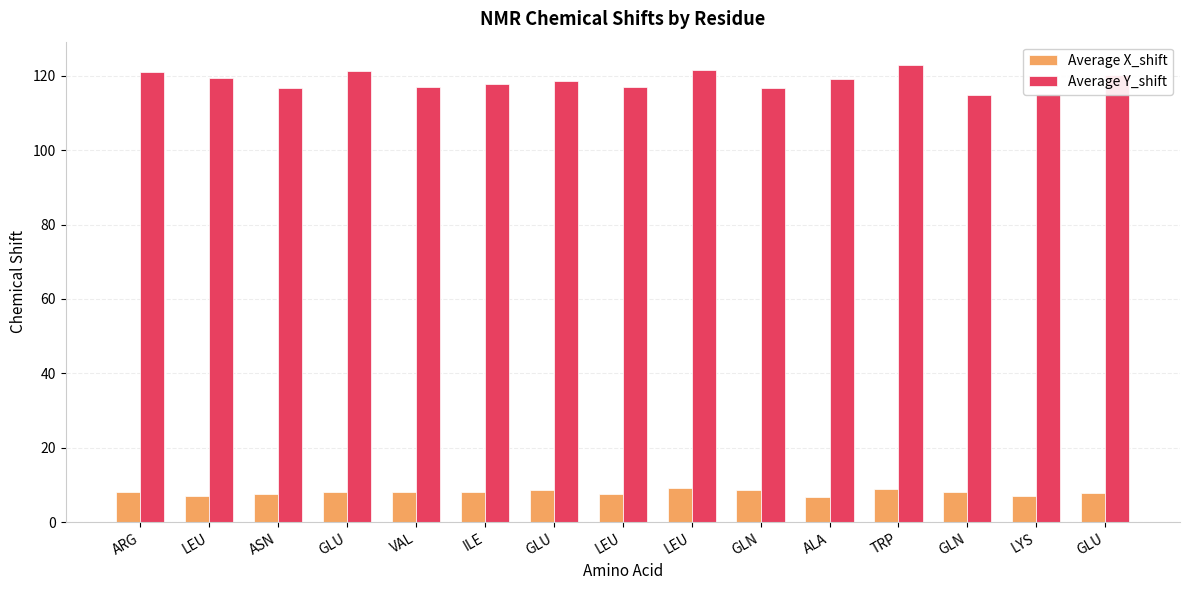

Between ARG and LYS, which series saw the biggest shift?

Average Y_shift